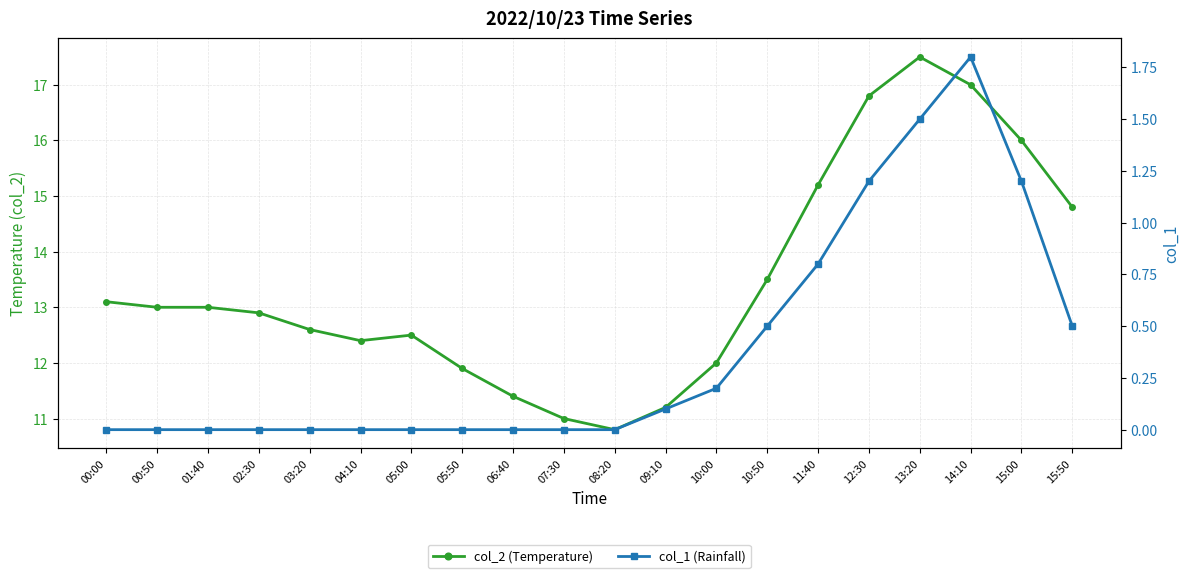

True or false: col_2 (Temperature) has more than 0 points higher than both neighbors.

True